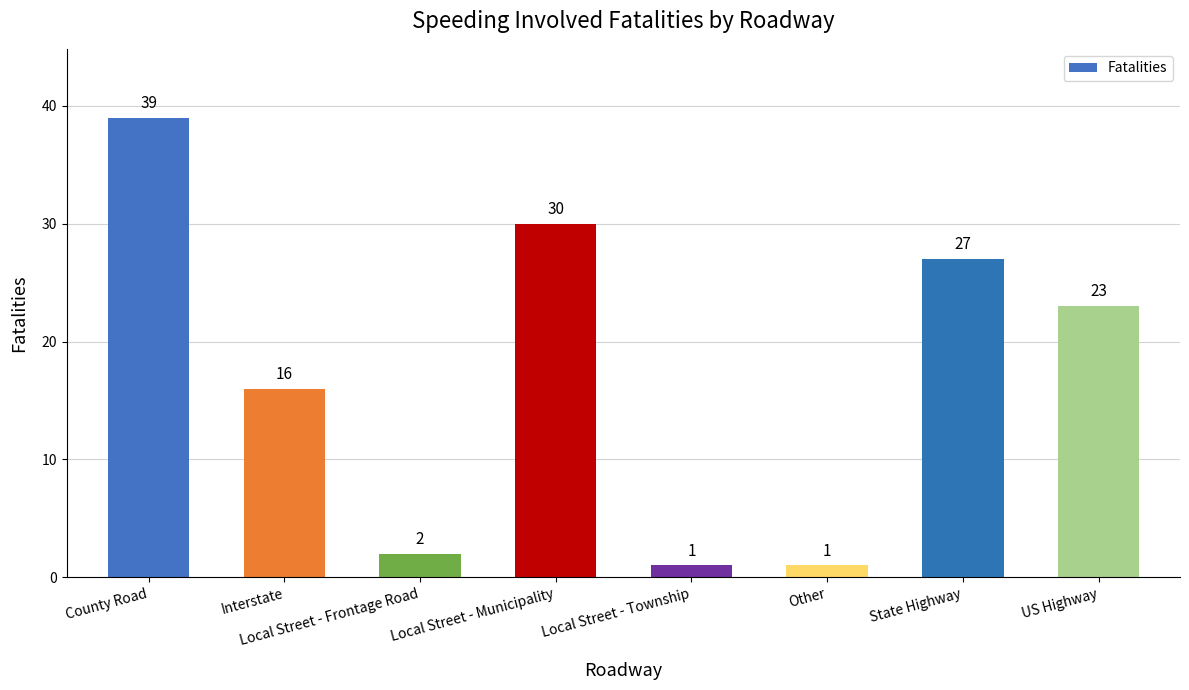

Reading right to left, list all the values displayed in this chart.

23	27	1	1	30	2	16	39